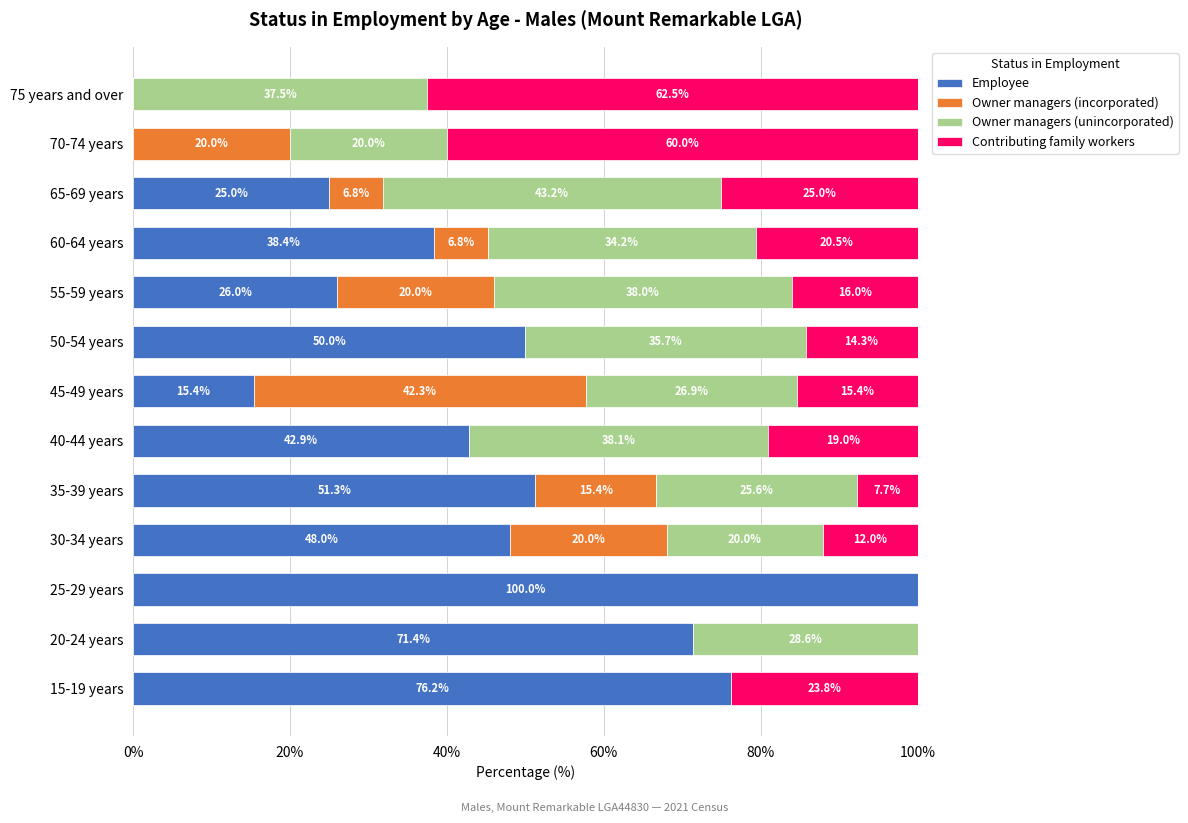

What is the sum of the Employee values at 40-44 years and 20-24 years?

114.3